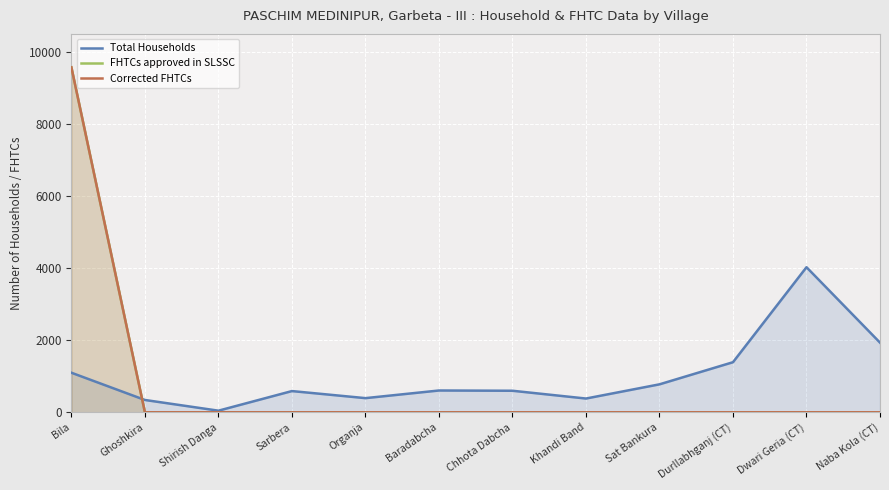

Is it true that Total Households equals 1963 at Bila?

False